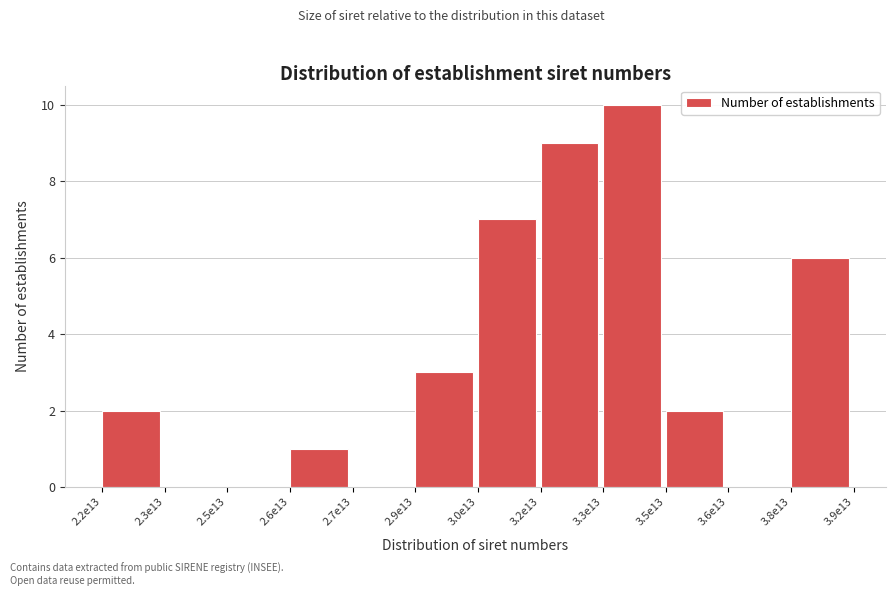

Reading left to right, what are all the values shown in this chart?

2.2e13=2	2.3e13=0	2.5e13=0	2.6e13=1	2.7e13=0	2.9e13=3	3.0e13=7	3.2e13=9	3.3e13=10	3.5e13=2	3.6e13=0	3.8e13=6